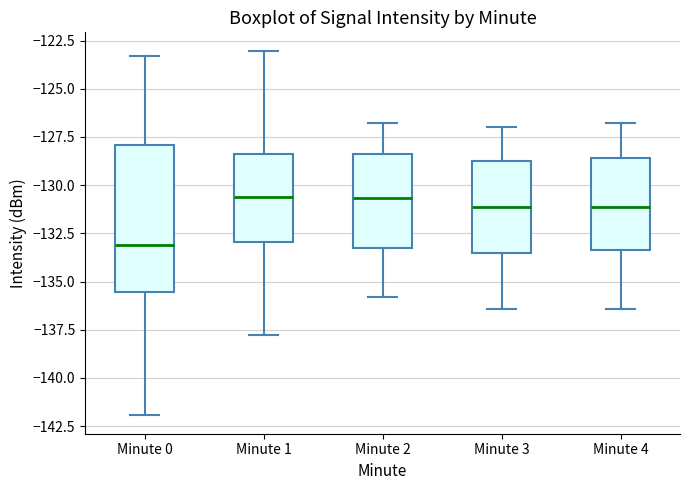

Comparing the boxes themselves (not the whiskers), which one is the tallest?

Minute 0